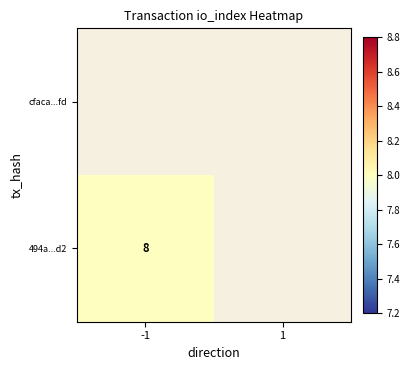

Which has a higher value, -1 or 1?

1